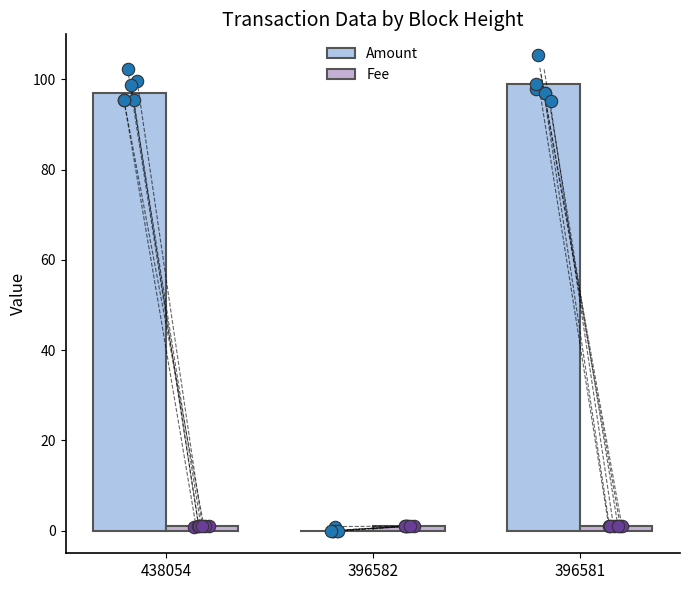

What are all the series names shown in the legend?

Amount, Fee